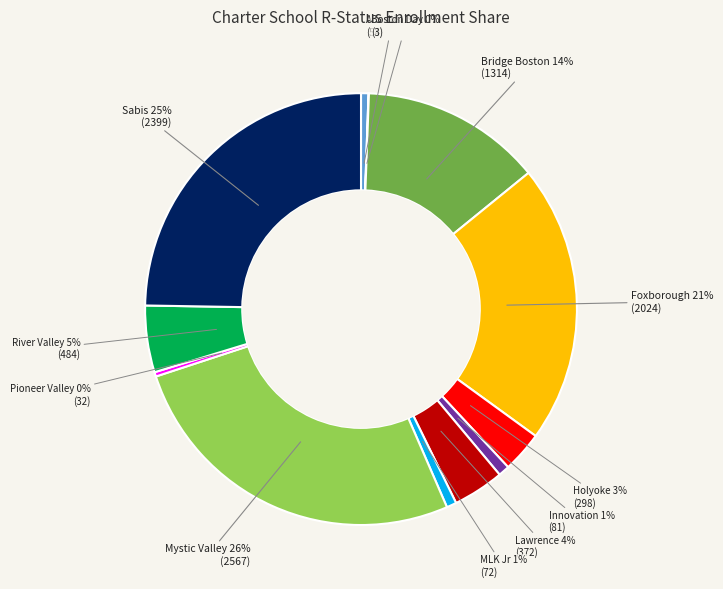

Is there a majority slice in this chart?

No